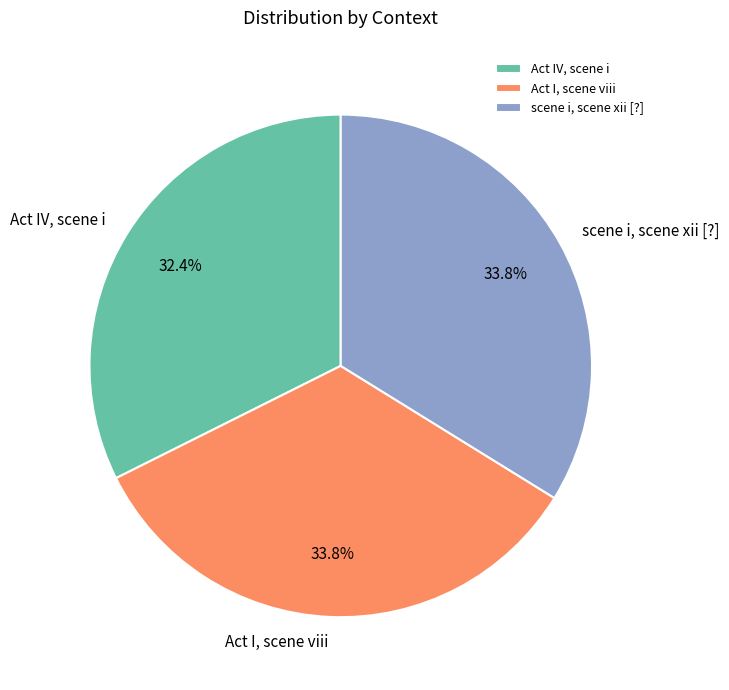

Approximately how many times larger is the value at Act I, scene viii compared to Act IV, scene i?

1.0